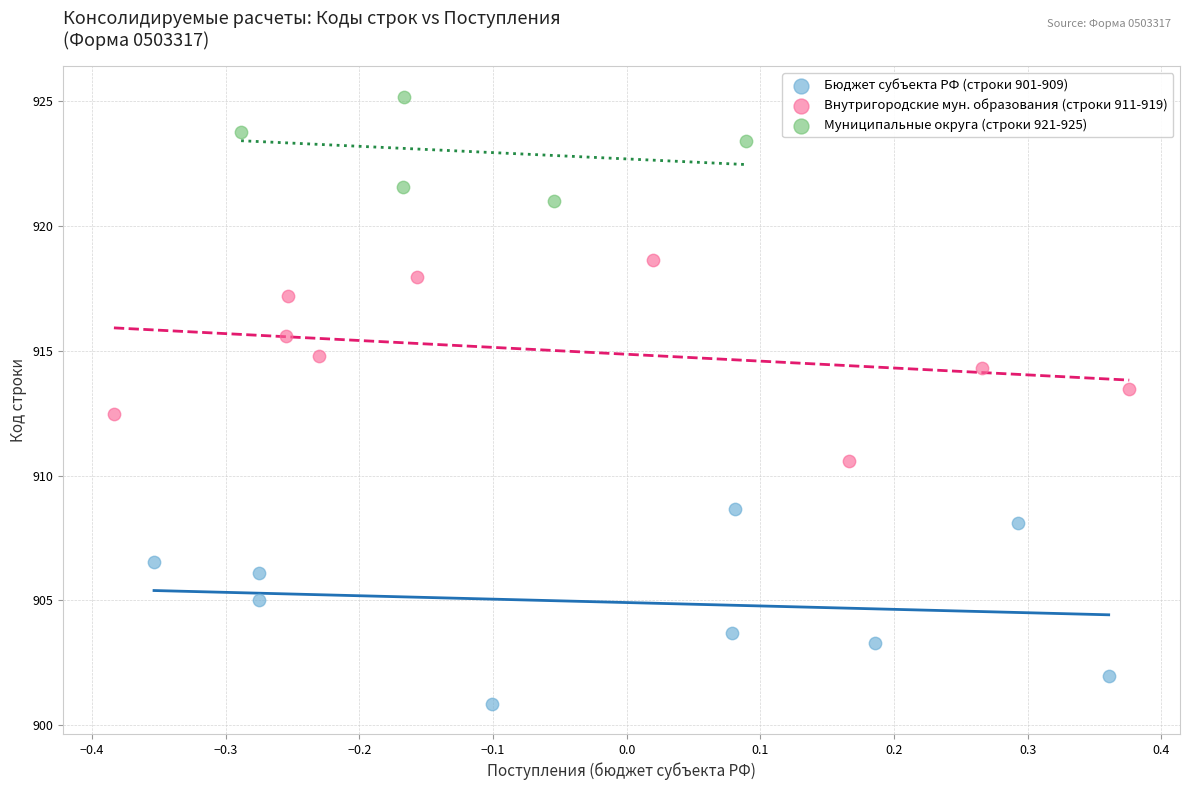

What are all the series names shown in the legend?

Бюджет субъекта РФ (строки 901-909), Внутригородские мун. образования (строки 911-919), Муниципальные округа (строки 921-925)